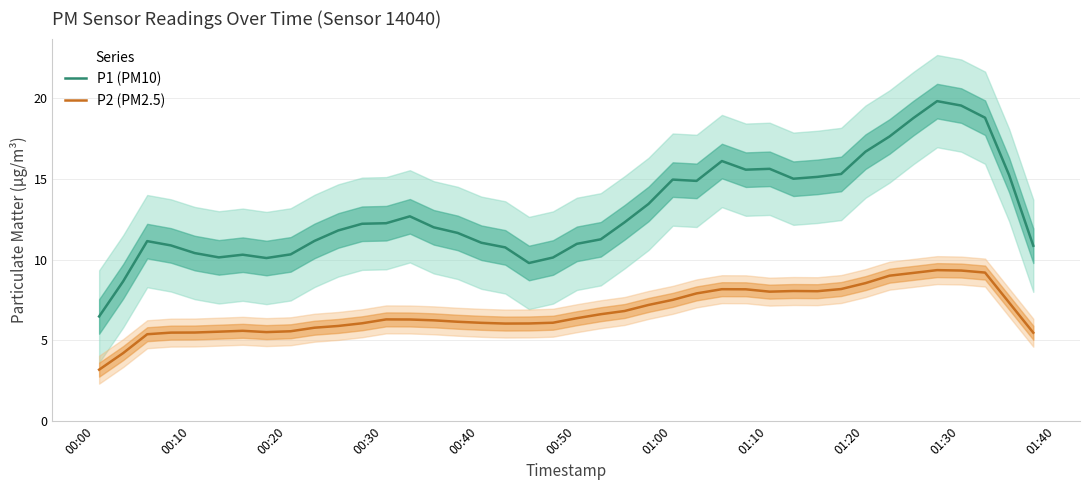

Does the chart display data point markers on the line(s)?

No